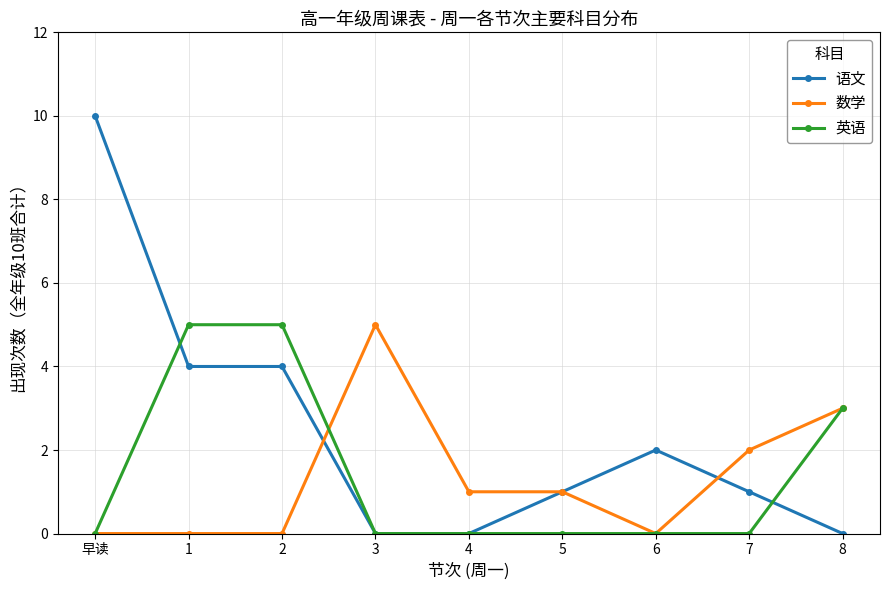

What is the spread (max minus min) of values at 5?

1